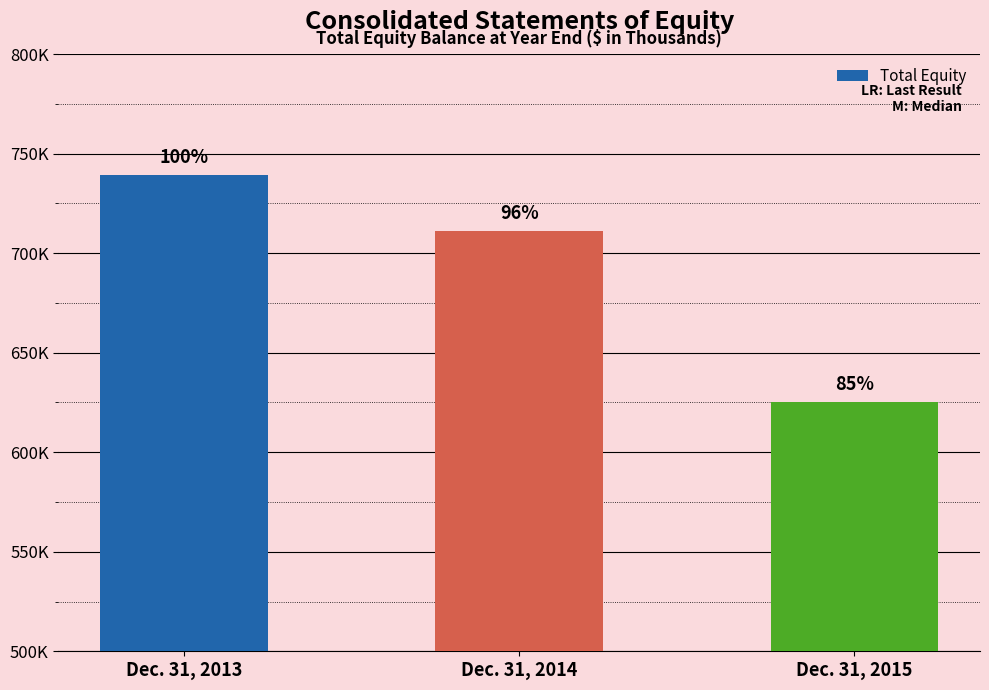

Does the chart contain any negative values?

No